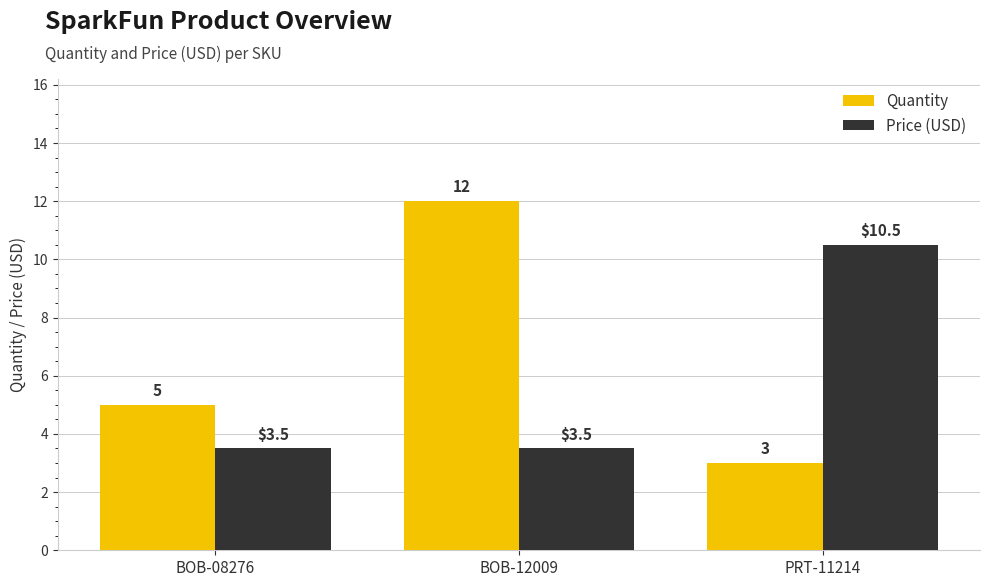

The value of Price (USD) at BOB-12009 is 5.6. True or false?

False